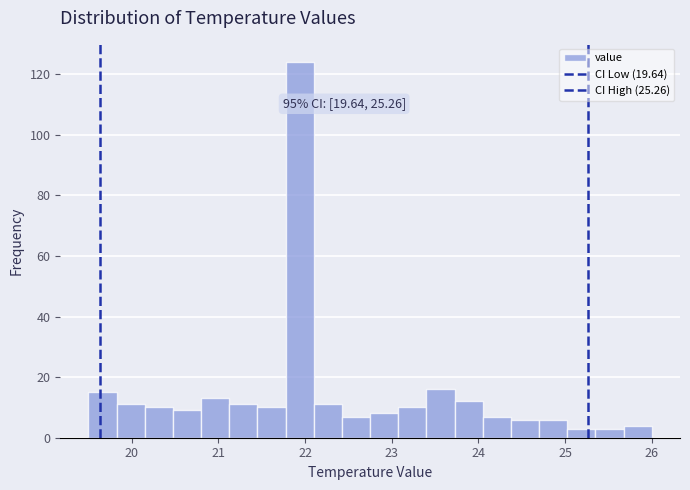

Read against the x-axis, roughly where is the centre of the tallest bar?

21.9